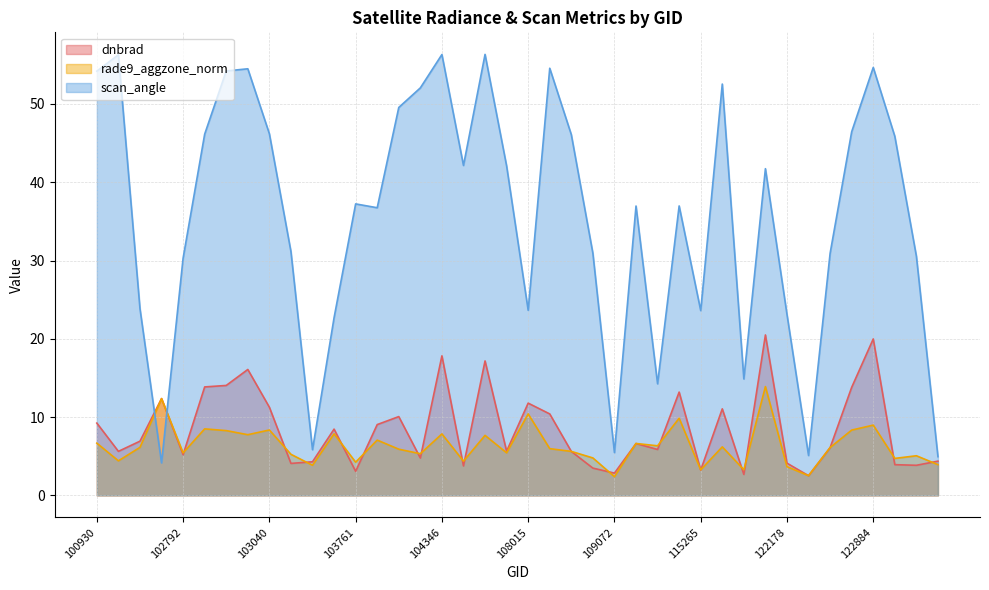

What is the value of the dnbrad point at the 20th from the left?

5.6